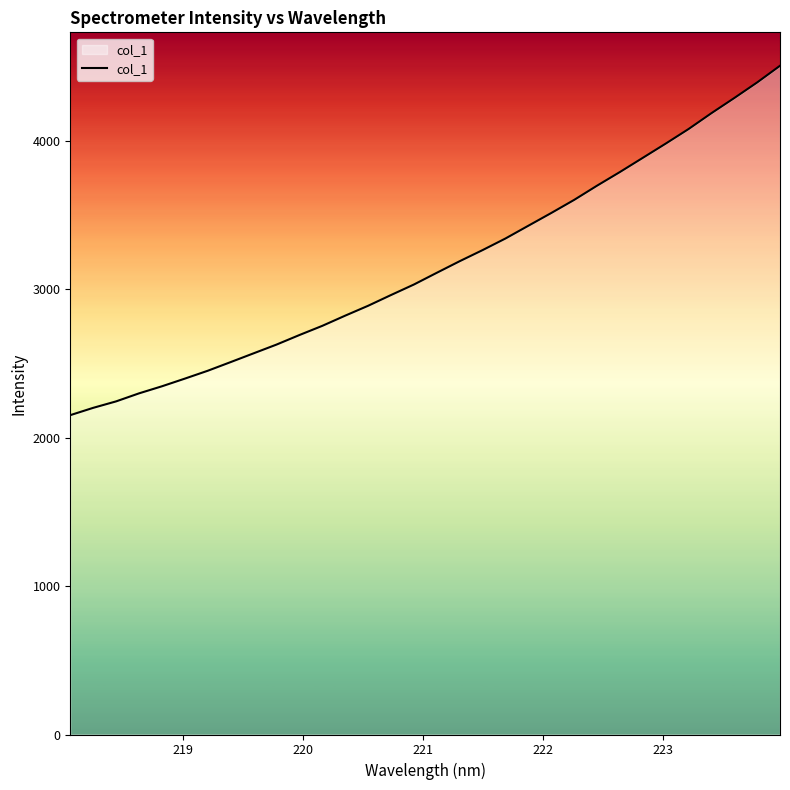

What is the maximum value shown in the chart?

4506.8